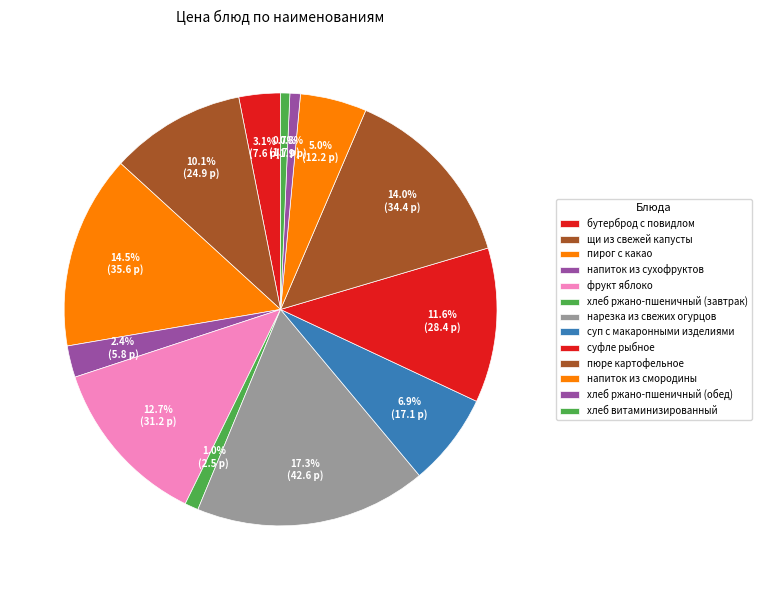

Does нарезка из свежих огурцов account for over 50% of the chart?

No